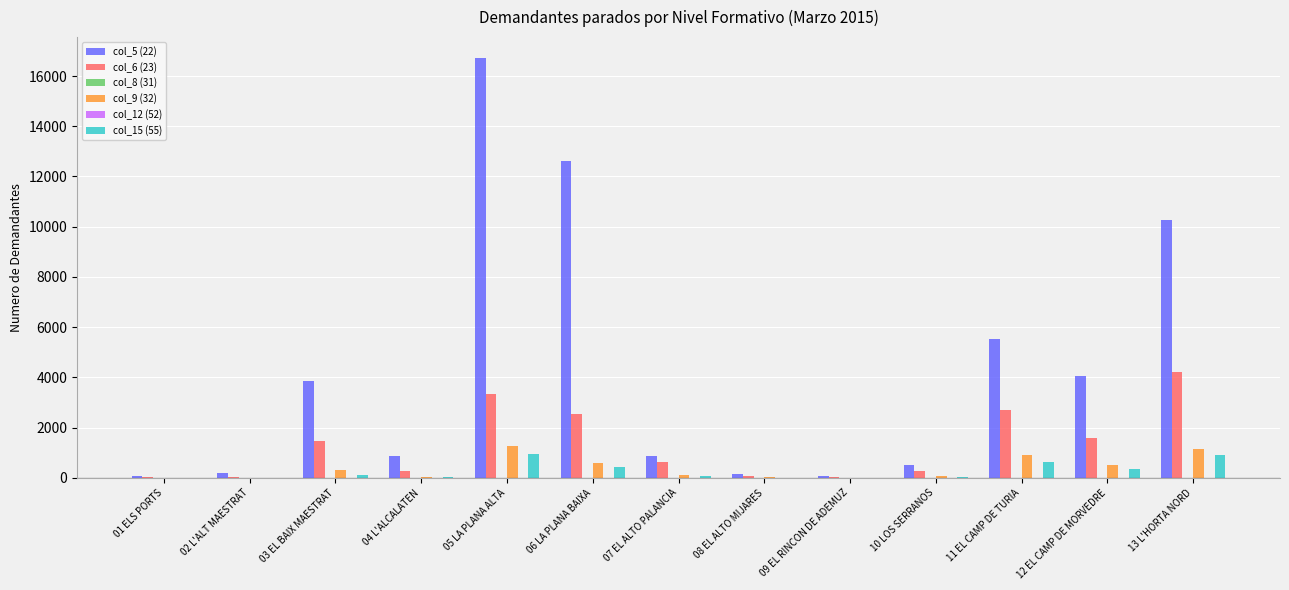

At which category is the sum across all series the highest?

05 LA PLANA ALTA